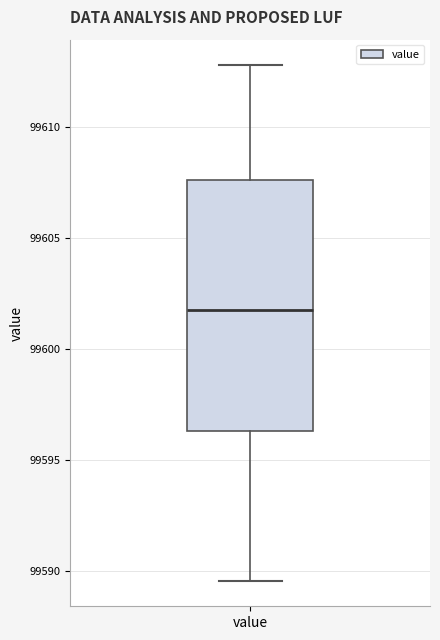

Where does the lower whisker of the box for value end on the y-axis? The values are not printed on the chart, so give them approximately, as read against the axis.

99589.5